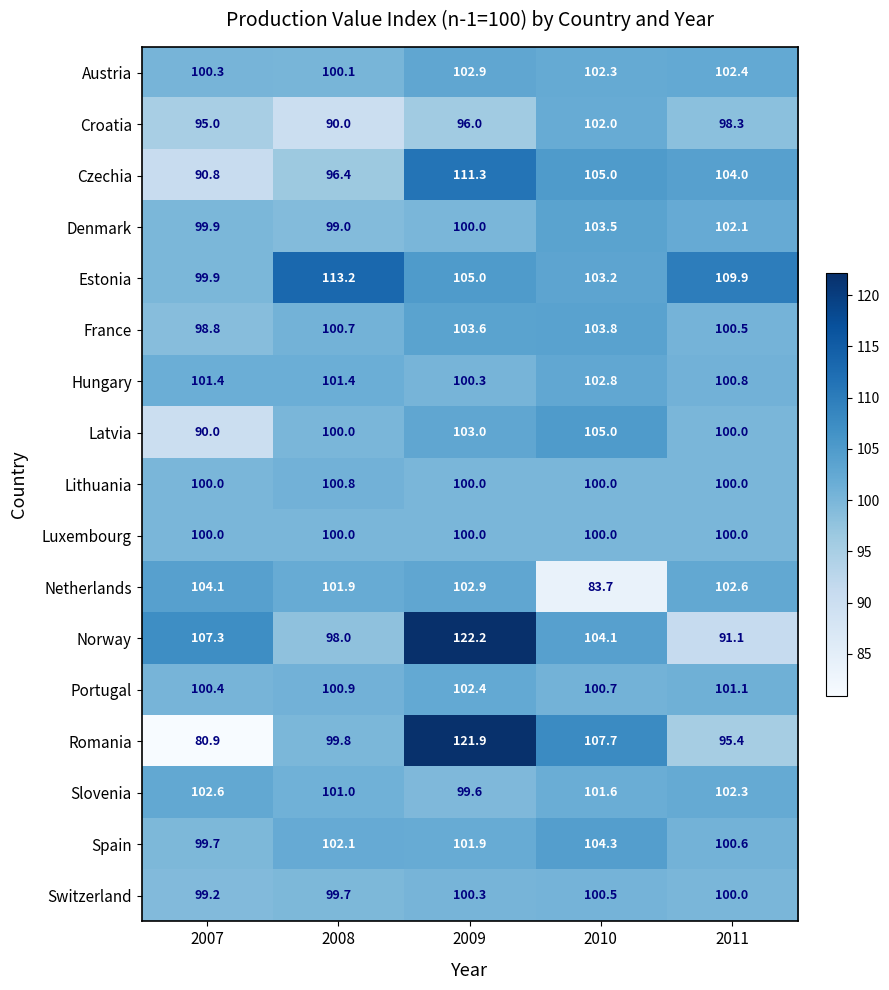

How many values in the Czechia series are below 104?

2